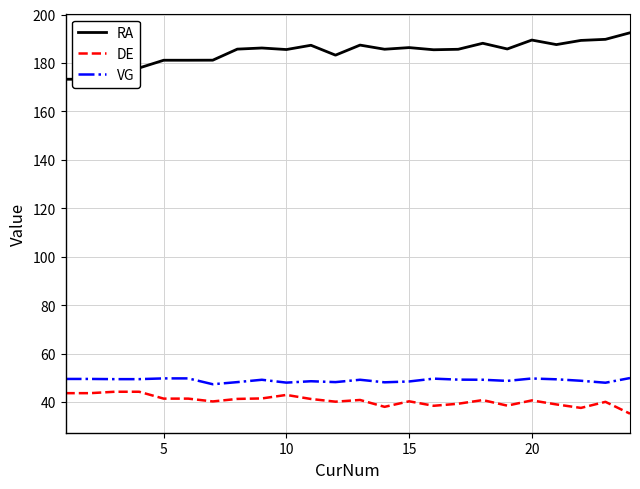

What is the highest value of the VG series?

49.9